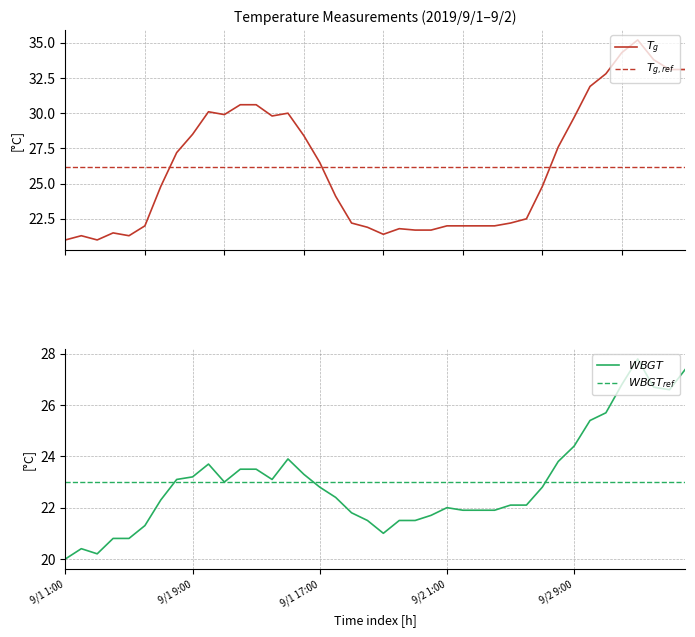

True or false: WBGT has a value of 31.4 at 20.

False